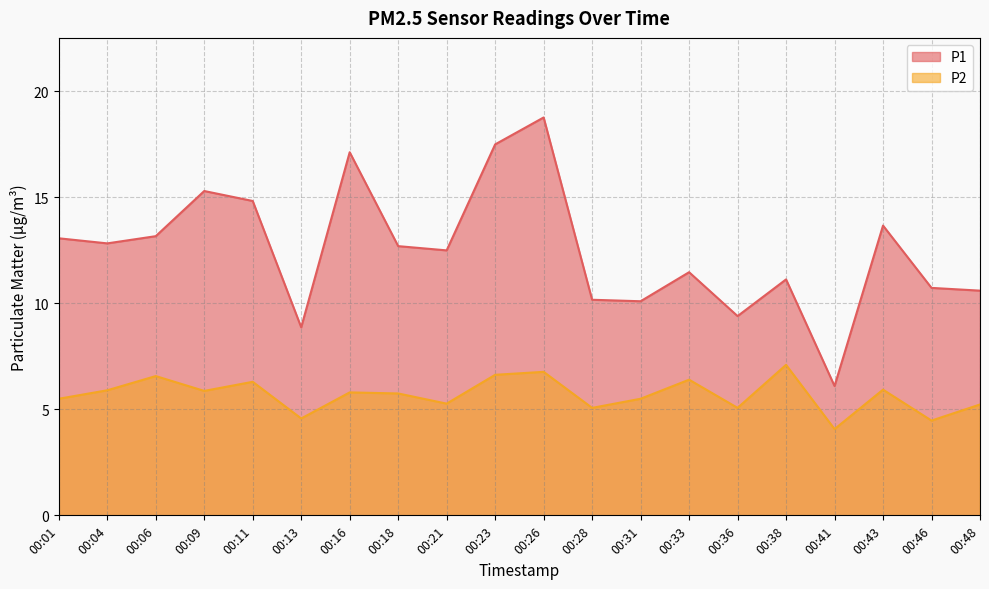

At which category does P2 reach its first local valley?

00:09